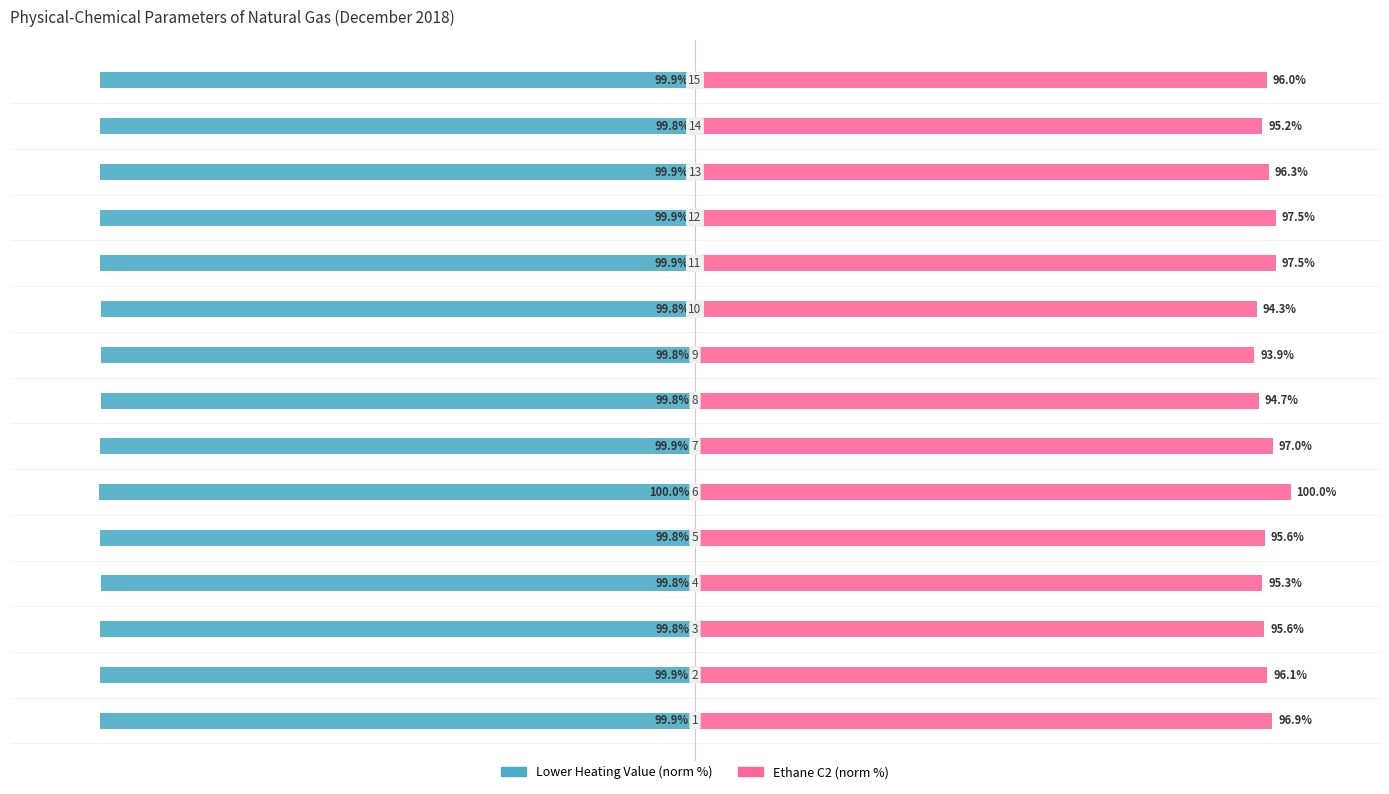

Reading left to right, list all the values displayed in this chart.

Lower Heating Value (norm %): -99.9	-99.9	-99.8	-99.8	-99.8	-100.0	-99.9	-99.8	-99.8	-99.8	-99.9	-99.9	-99.9	-99.8	-99.9
Ethane C2 (norm %): 96.9	96.1	95.6	95.3	95.6	100.0	97.0	94.7	93.9	94.3	97.5	97.5	96.3	95.2	96.0